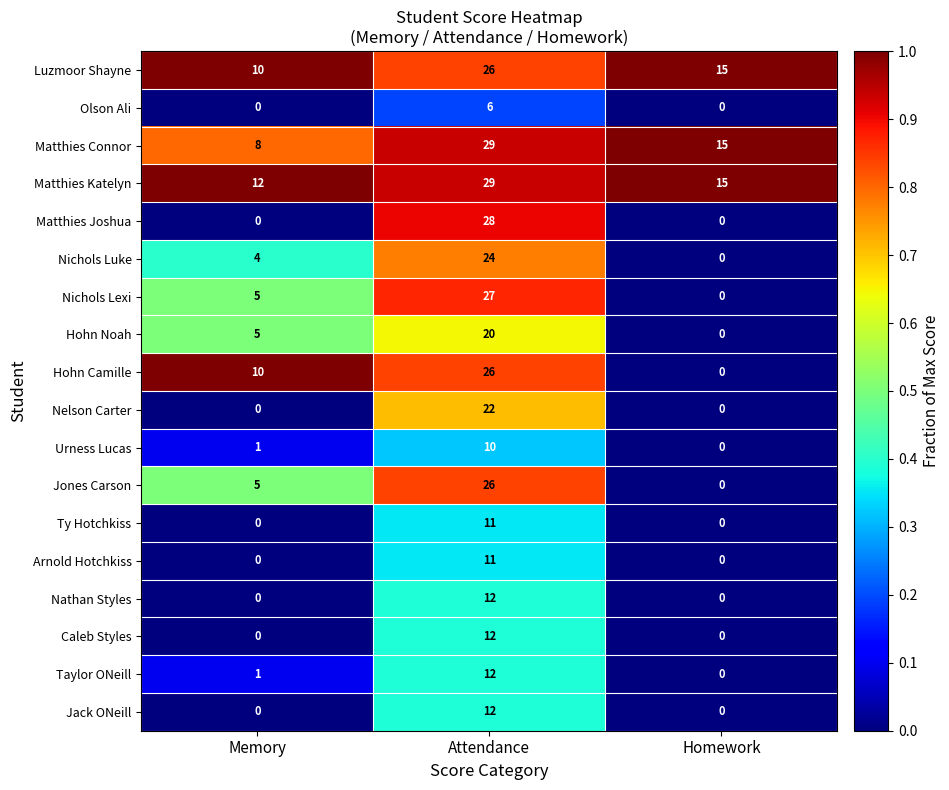

What is the average value of the Matthies Joshua series?

9